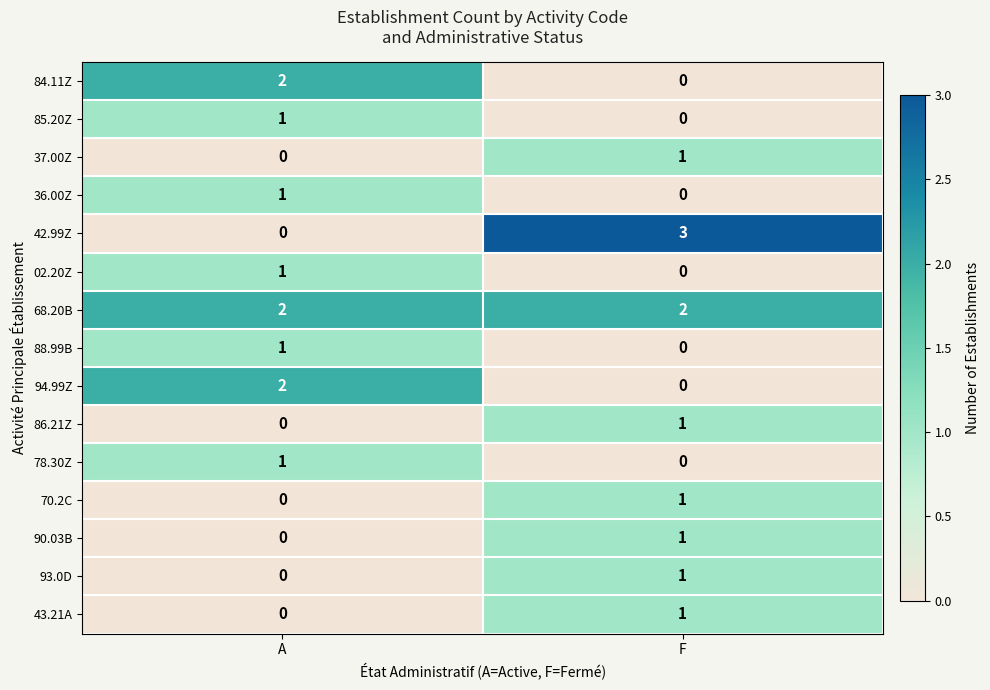

Reading left to right, list all the values displayed in this chart.

84.11Z: 2	0
85.20Z: 1	0
37.00Z: 0	1
36.00Z: 1	0
42.99Z: 0	3
02.20Z: 1	0
68.20B: 2	2
88.99B: 1	0
94.99Z: 2	0
86.21Z: 0	1
78.30Z: 1	0
70.2C: 0	1
90.03B: 0	1
93.0D: 0	1
43.21A: 0	1